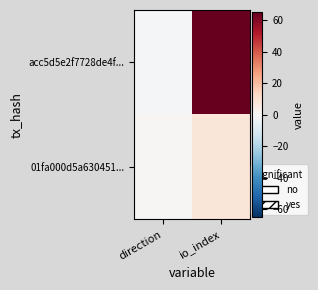

What is the spread (max minus min) of values at direction?

2